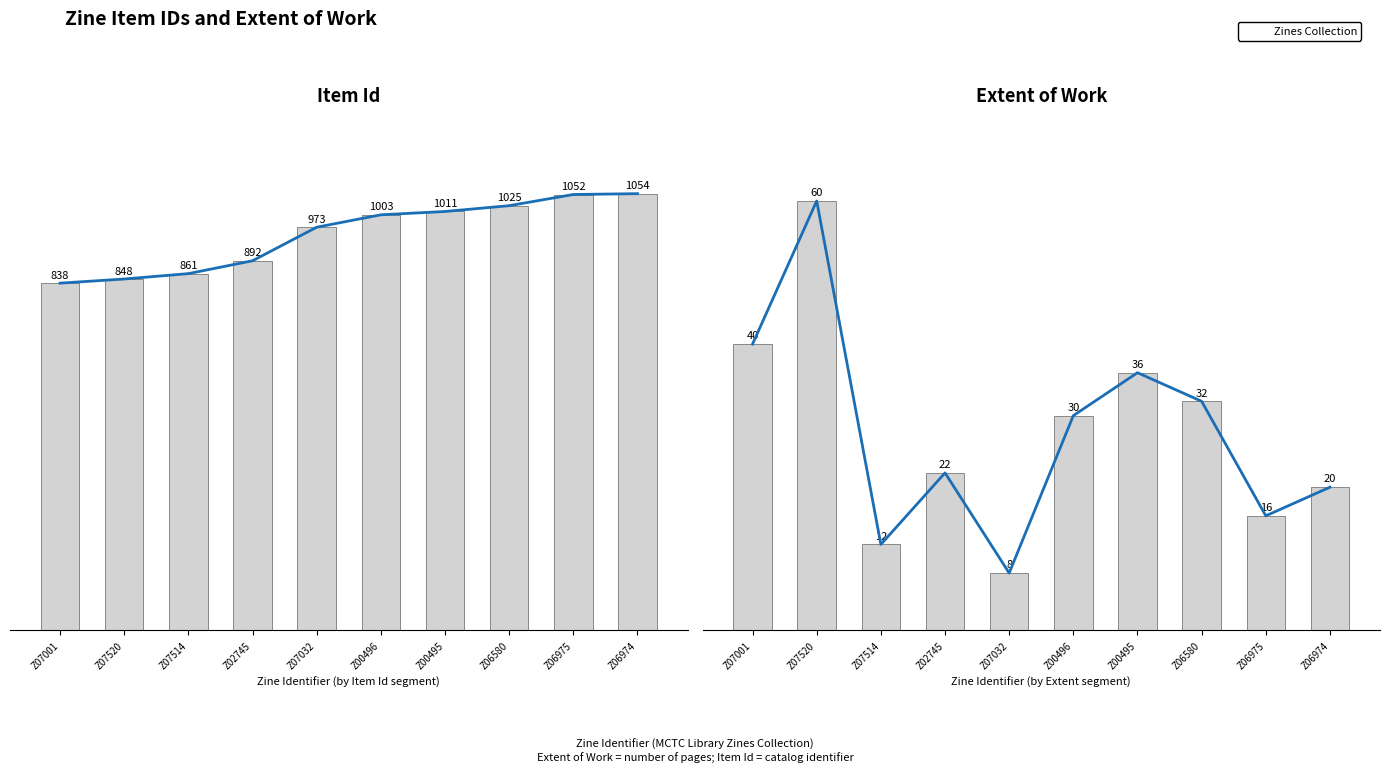

What is the minimum value for Extent of Work?

8